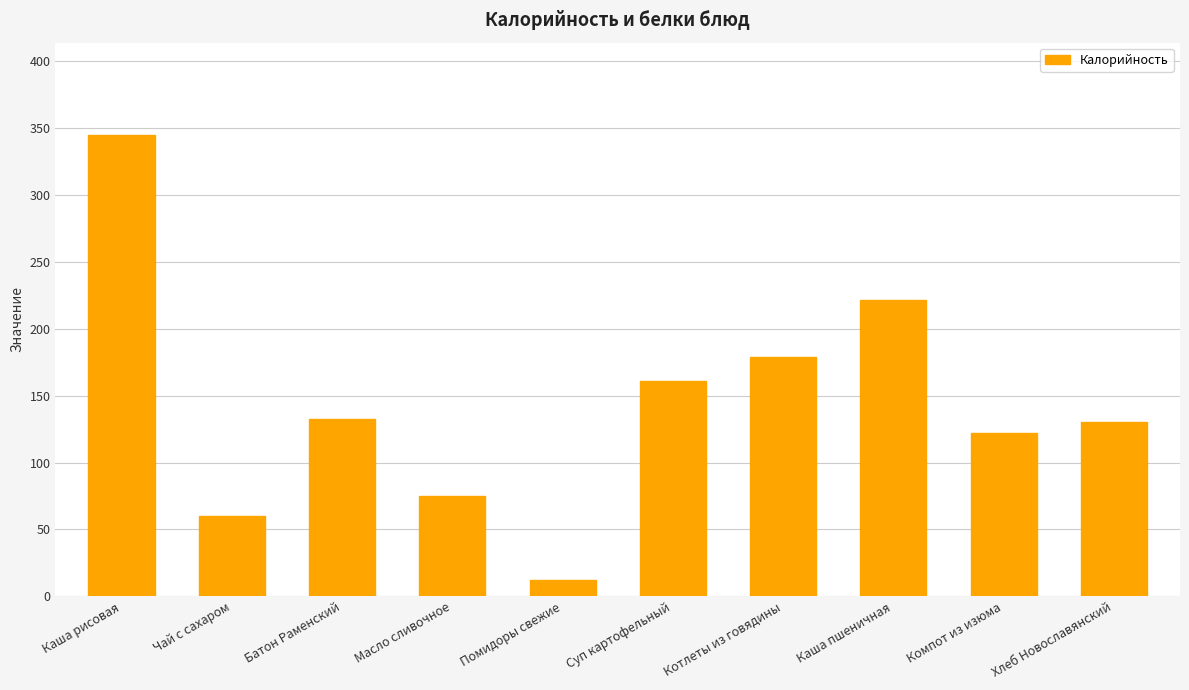

What is the sum of the values at Котлеты из говядины and Батон Раменский?

311.5